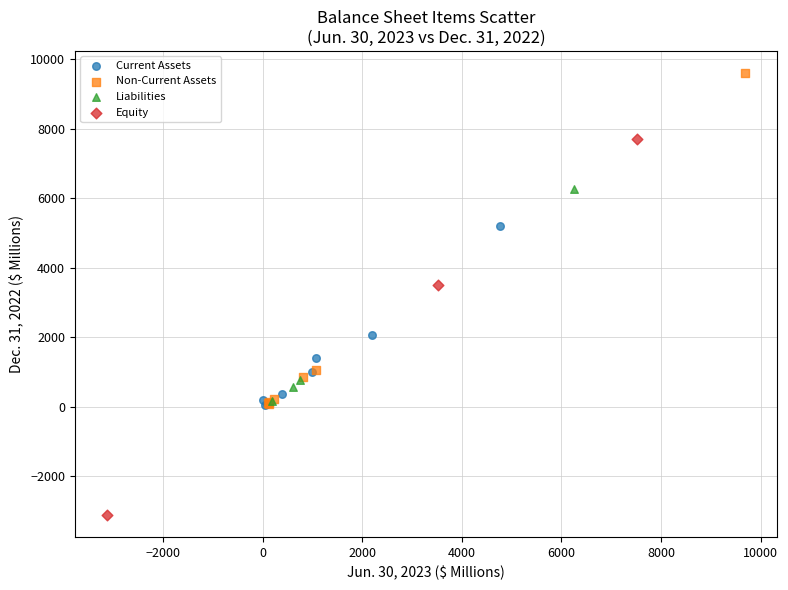

Which series has the widest spread of Y values?

Equity